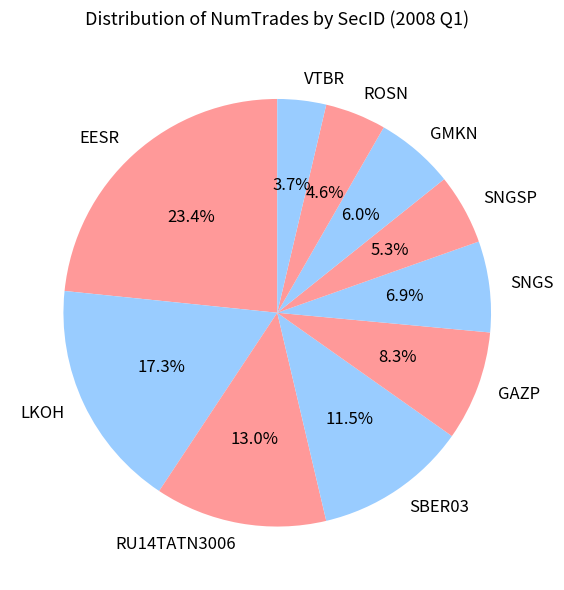

Is SNGS the majority of the pie?

No